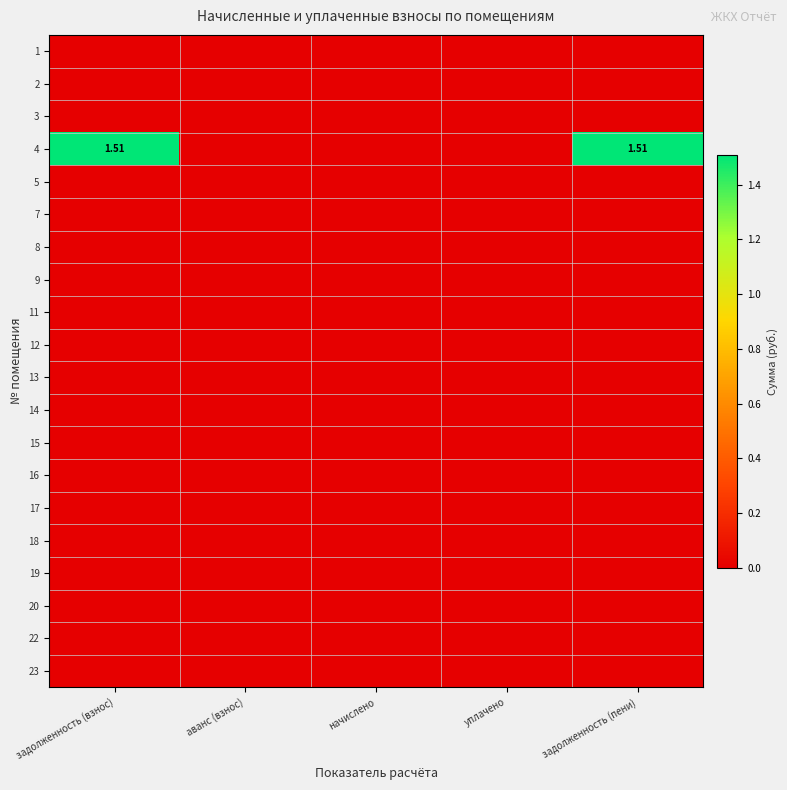

What is the greatest value displayed?

1.5